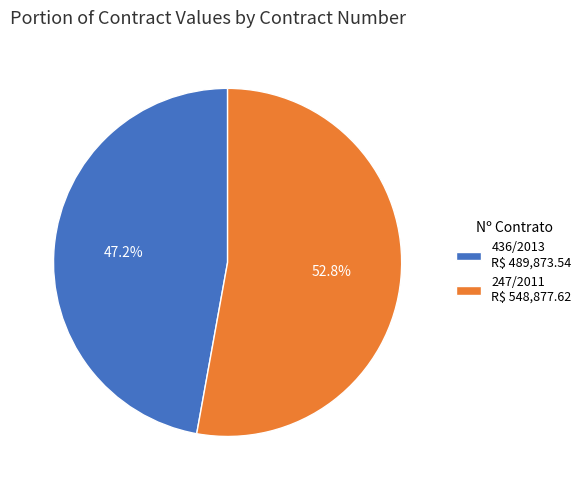

To the nearest percent, what portion does 436/2013 represent?

47%